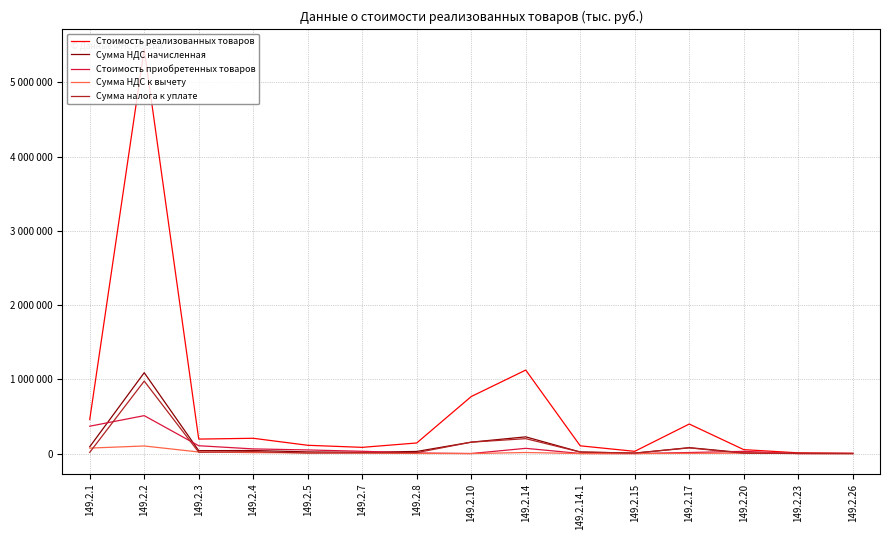

The Сумма НДС к вычету series shows 70847 at 149.2.23. True or false?

False